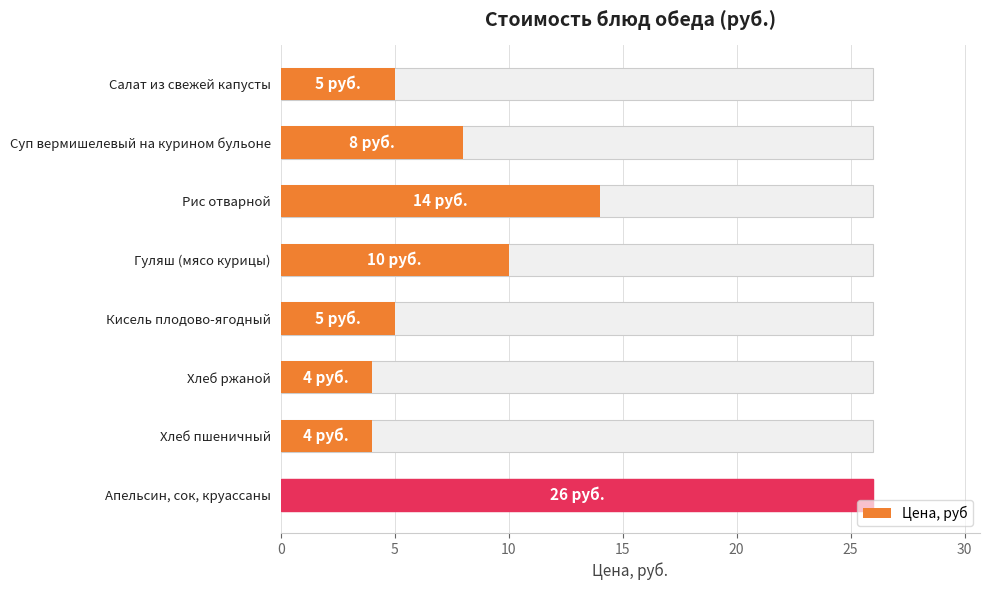

What is the maximum value shown in the chart?

26